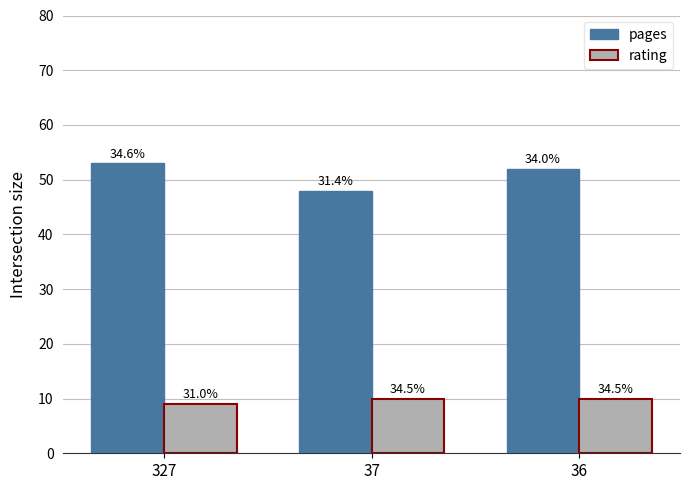

Reading left to right, what are all the values shown in this chart?

pages: 53	48	52
rating: 9	10	10